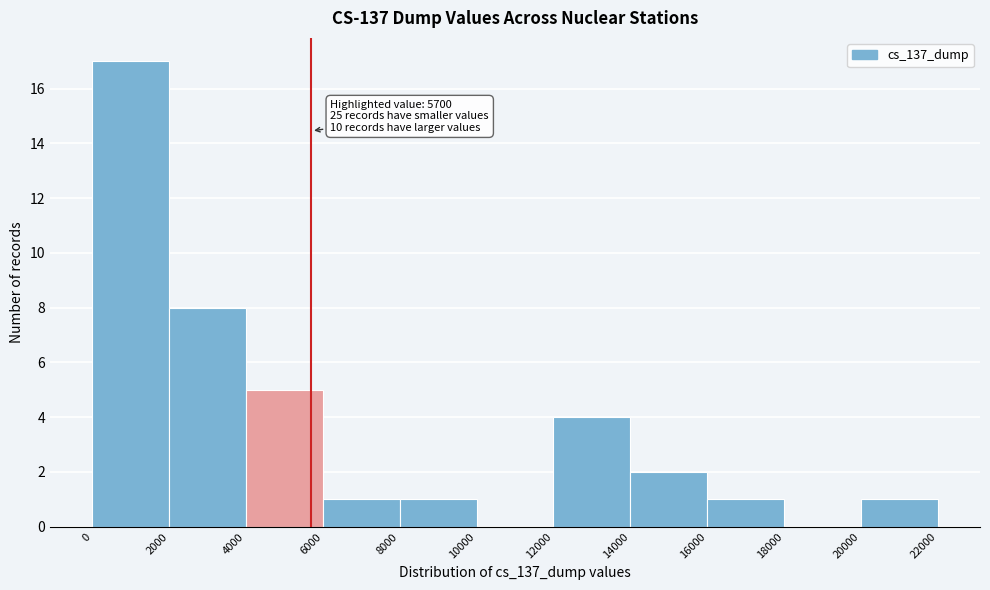

Over which range of the x-axis is the bar tallest?

0 to 2000